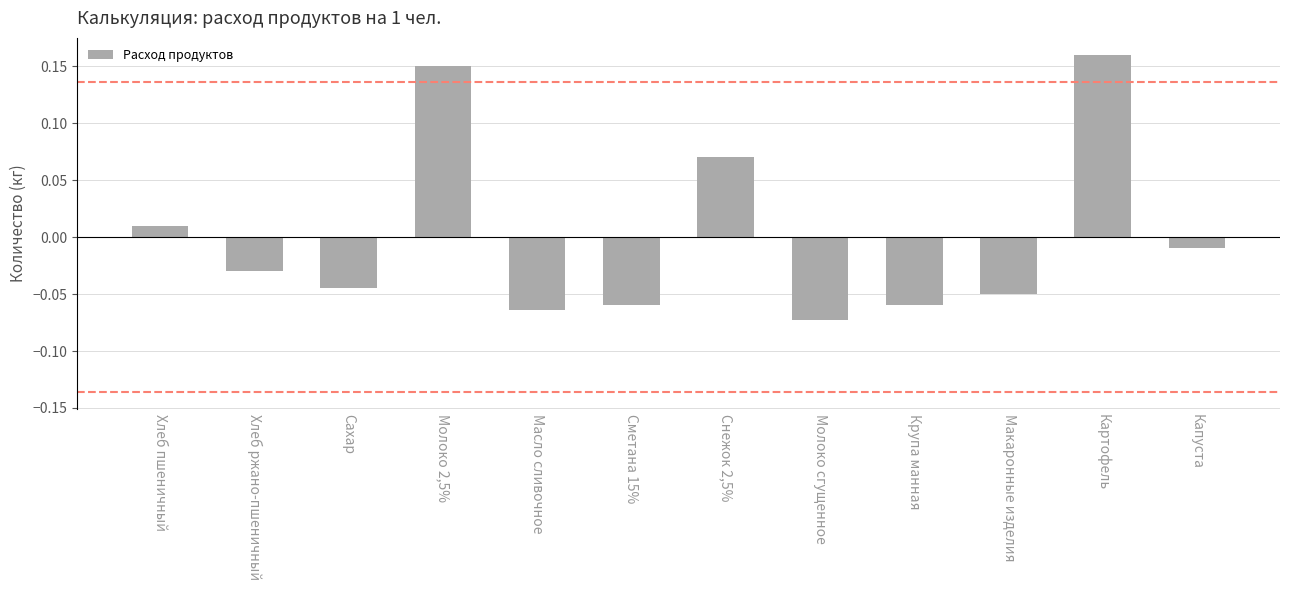

Which category has the highest value across all series?

Картофель